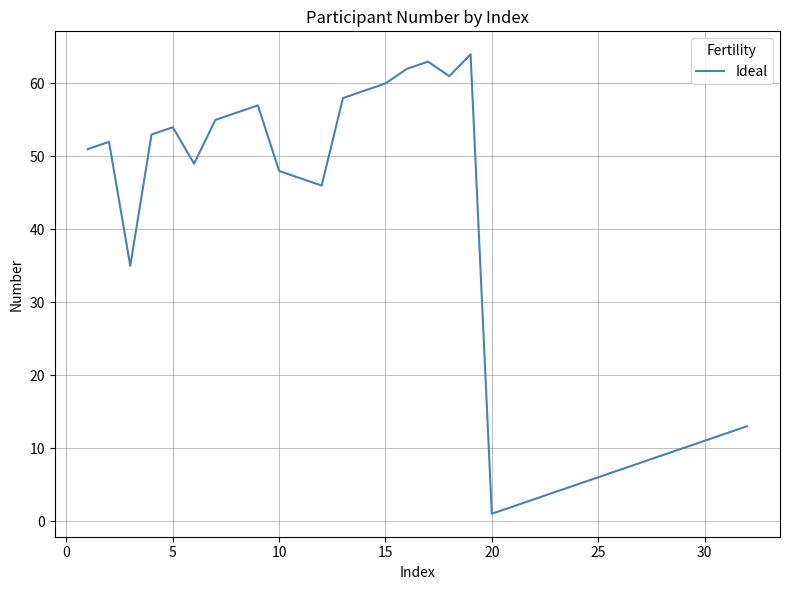

What is the greatest value displayed?

64